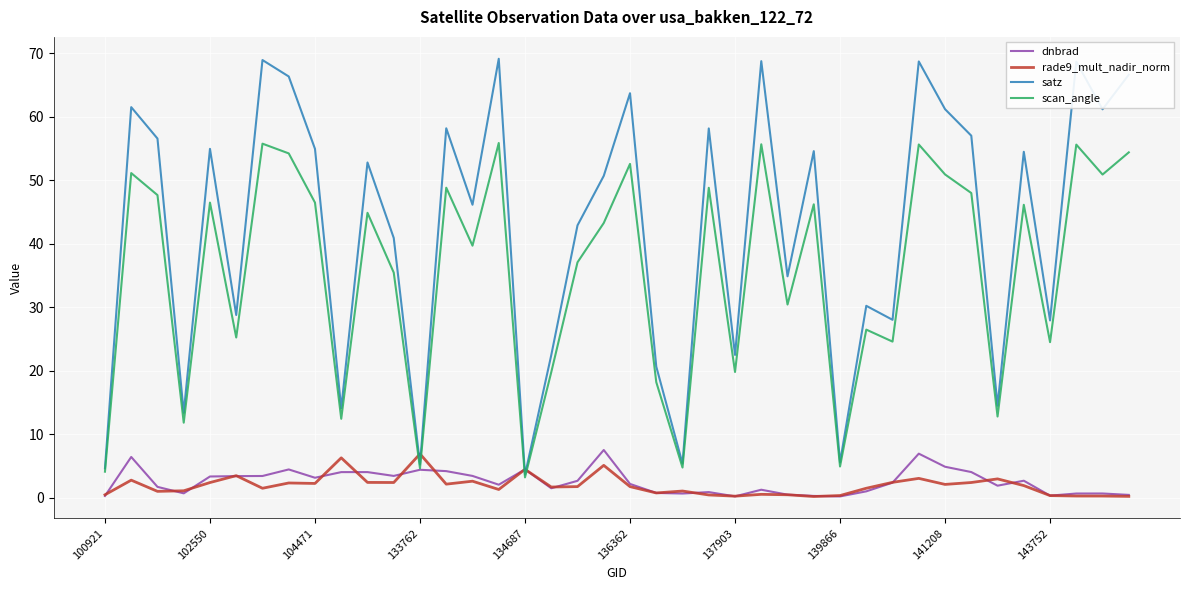

Is this an area chart (filled region under the line)?

No